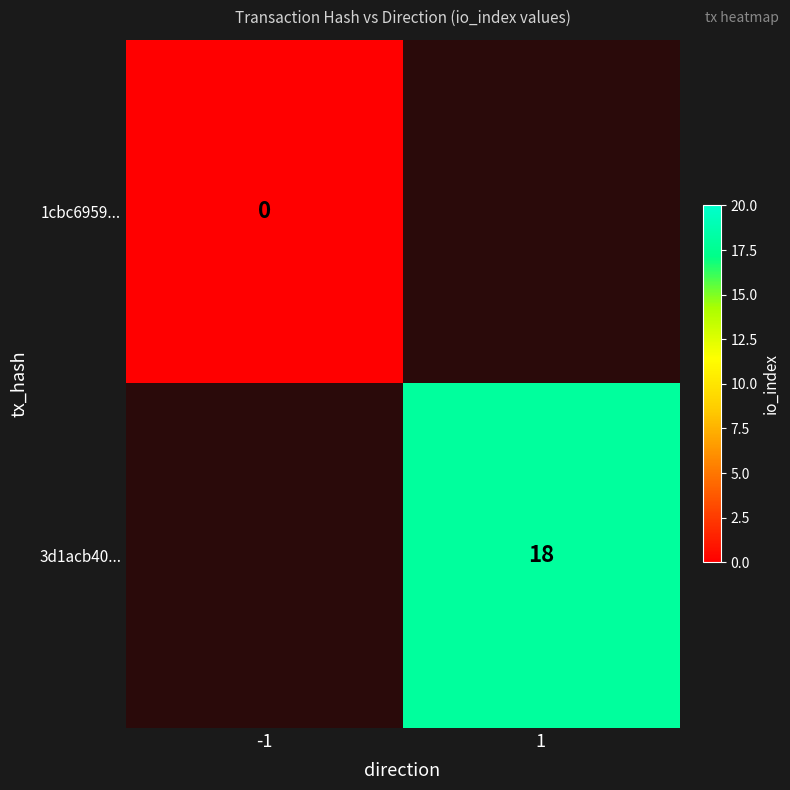

The 3d1acb40... series shows 18 at 1. True or false?

True